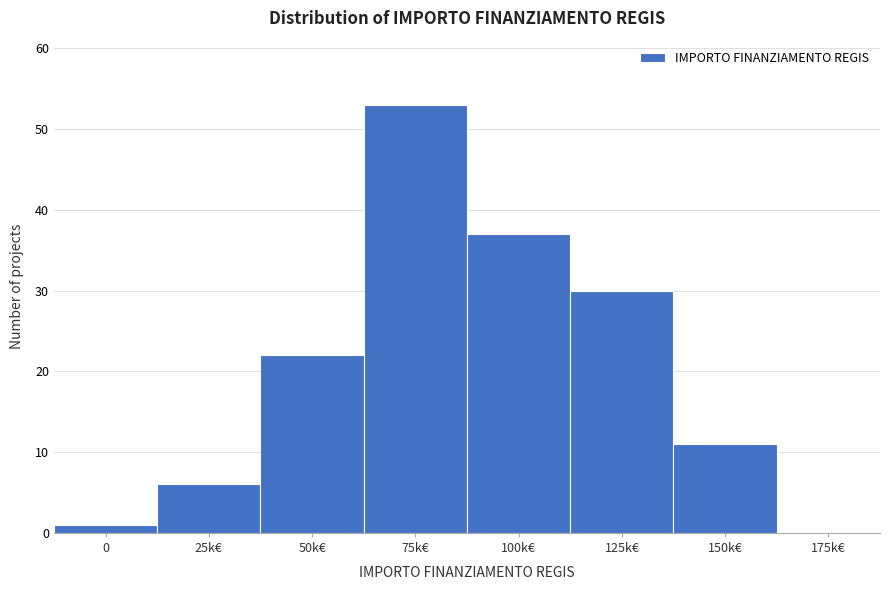

Reading left to right, list all the values displayed in this chart.

0=1	25k€=6	50k€=22	75k€=53	100k€=37	125k€=30	150k€=11	175k€=0